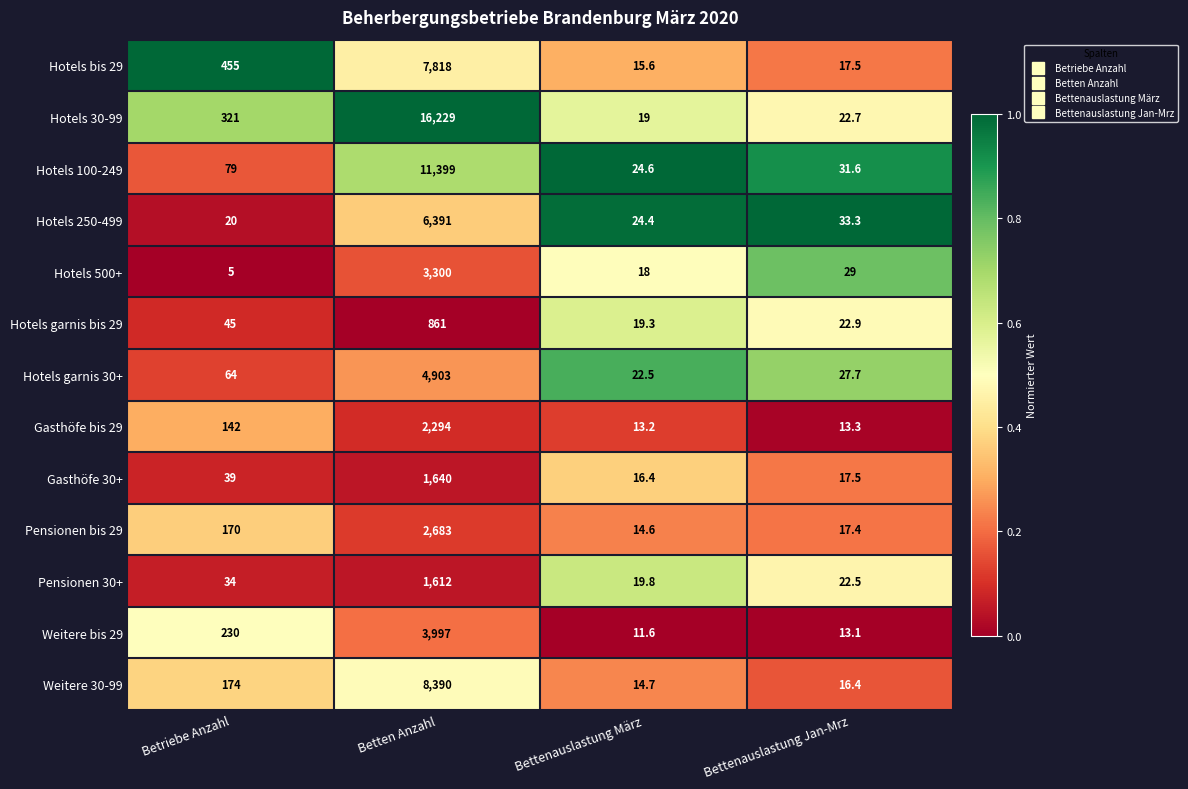

What is the difference between the second highest and second lowest values in the Weitere 30-99 series?

157.6